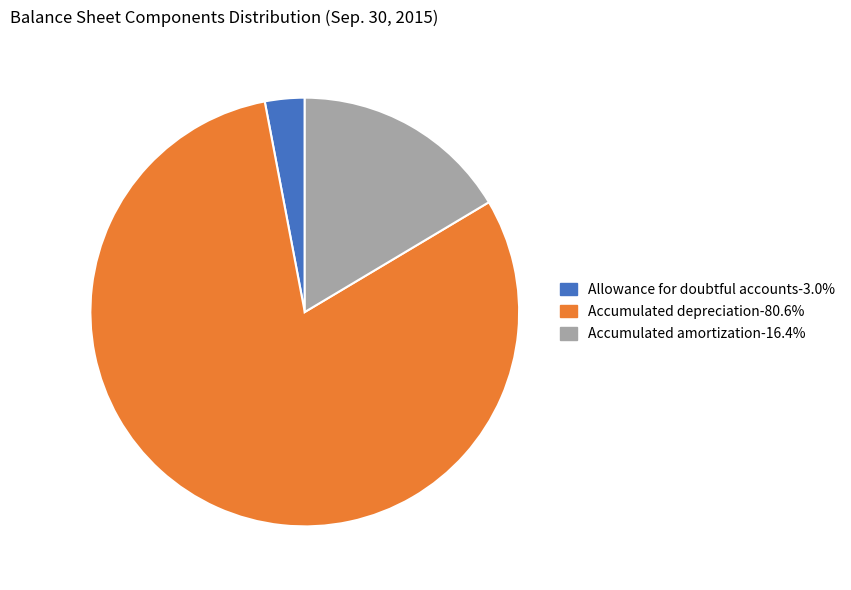

The Accumulated amortization slice represents 6% of the pie. True or false?

False